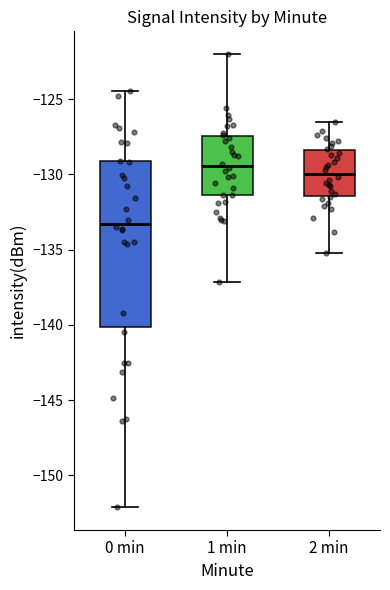

Which box has the highest median line?

1 min